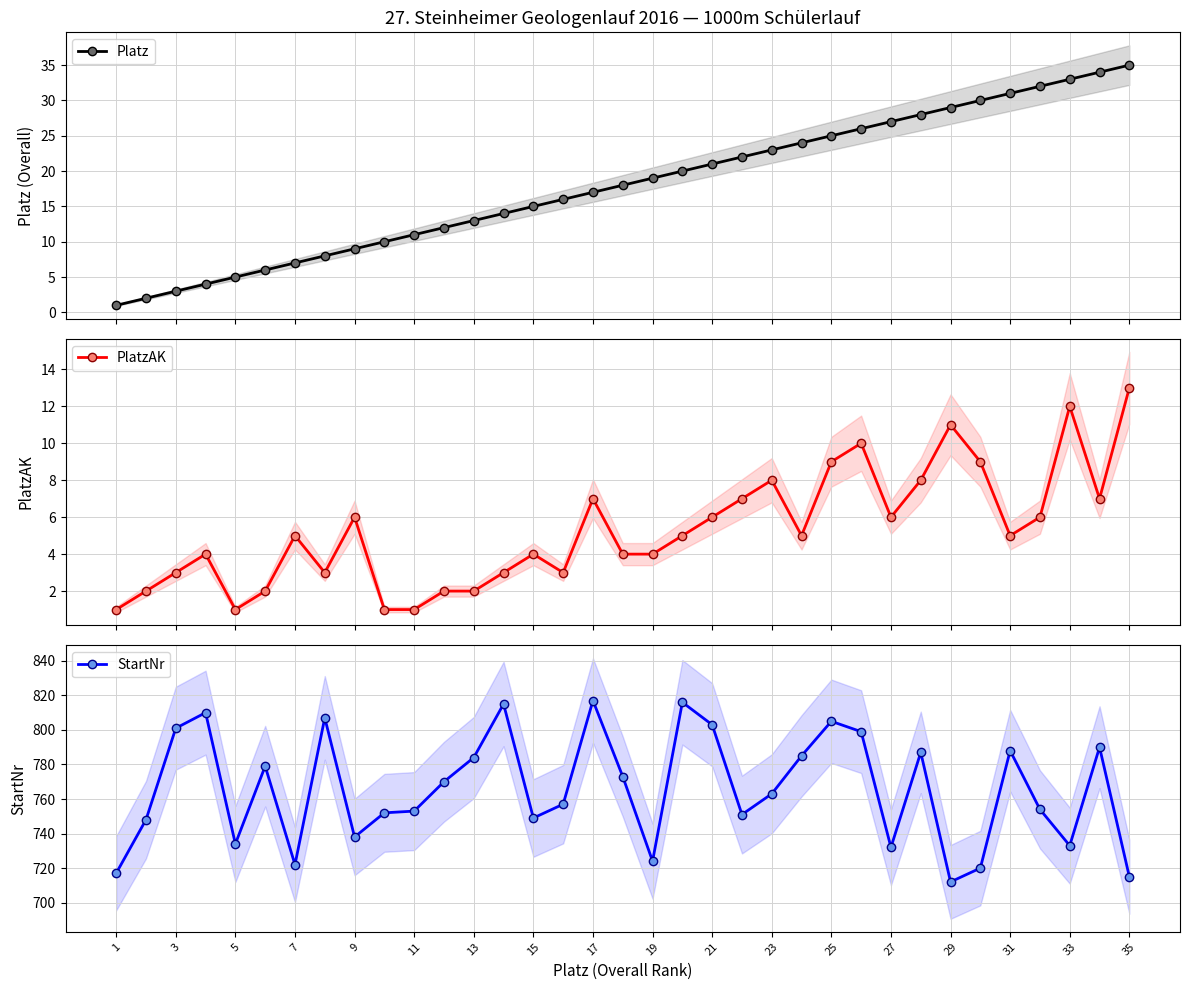

Reading right to left, extract all data points from this chart.

Platz: 35	34	33	32	31	30	29	28	27	26	25	24	23	22	21	20	19	18	17	16	15	14	13	12	11	10	9	8	7	6	5	4	3	2	1
PlatzAK: 13	7	12	6	5	9	11	8	6	10	9	5	8	7	6	5	4	4	7	3	4	3	2	2	1	1	6	3	5	2	1	4	3	2	1
StartNr: 715	790	733	754	788	720	712	787	732	799	805	785	763	751	803	816	724	773	817	757	749	815	784	770	753	752	738	807	722	779	734	810	801	748	717